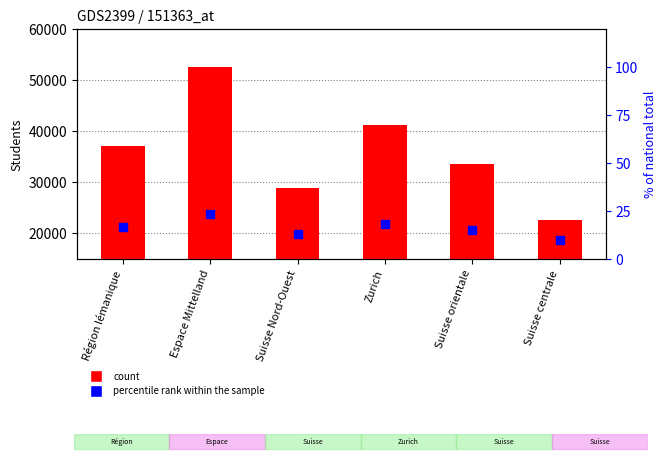

At how many categories does at least one series exceed 39939?

2